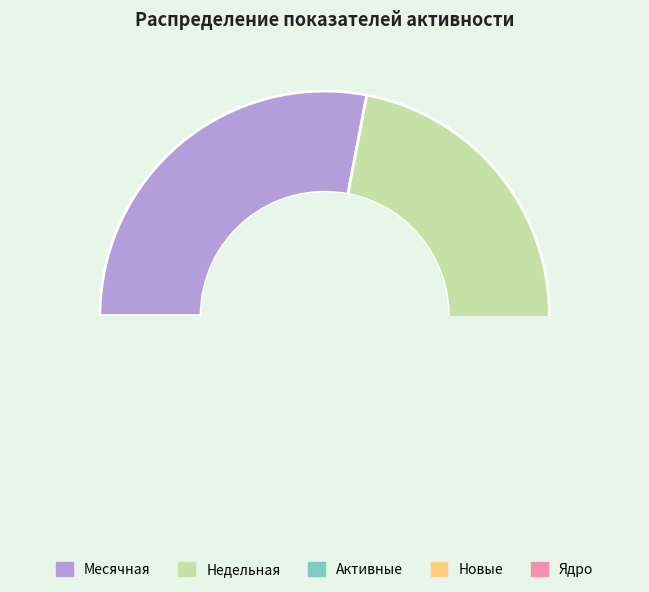

The Ядро slice represents 6% of the pie. True or false?

False